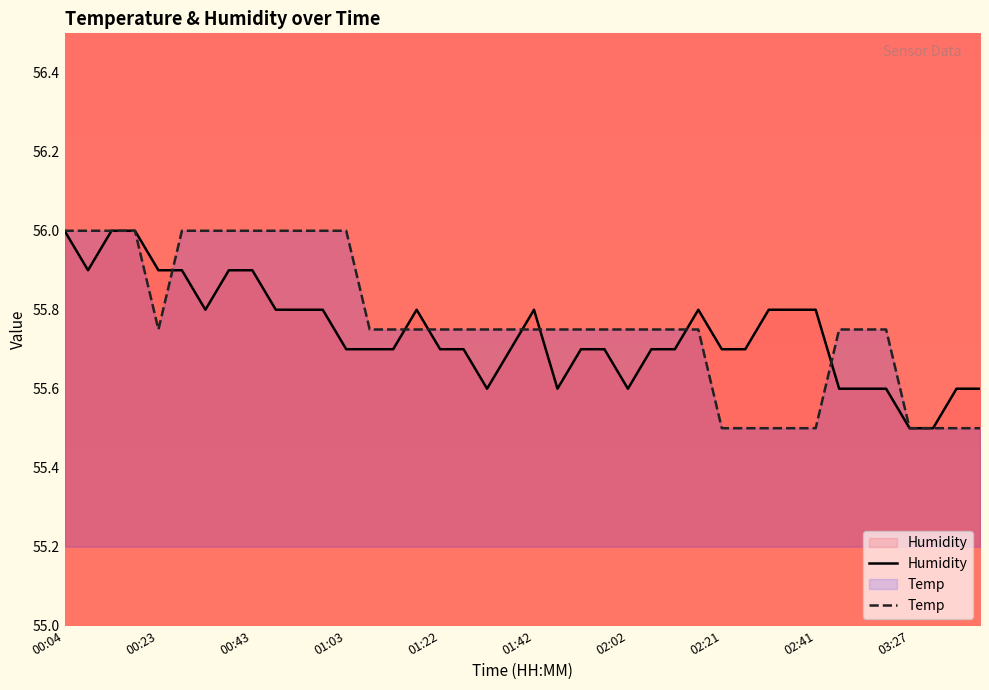

At which label does Humidity reach its peak?

00:04